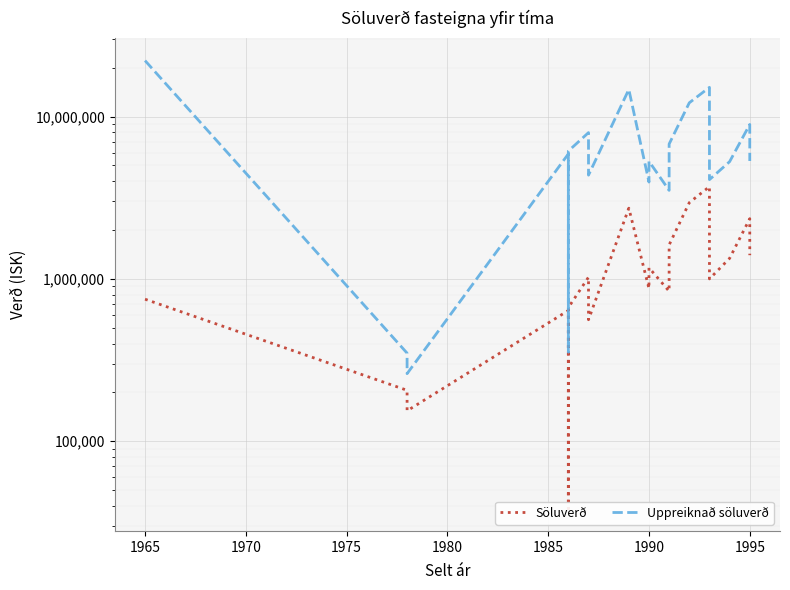

True or false: Uppreiknað söluverð has a value of 1940885 at 1975.

False